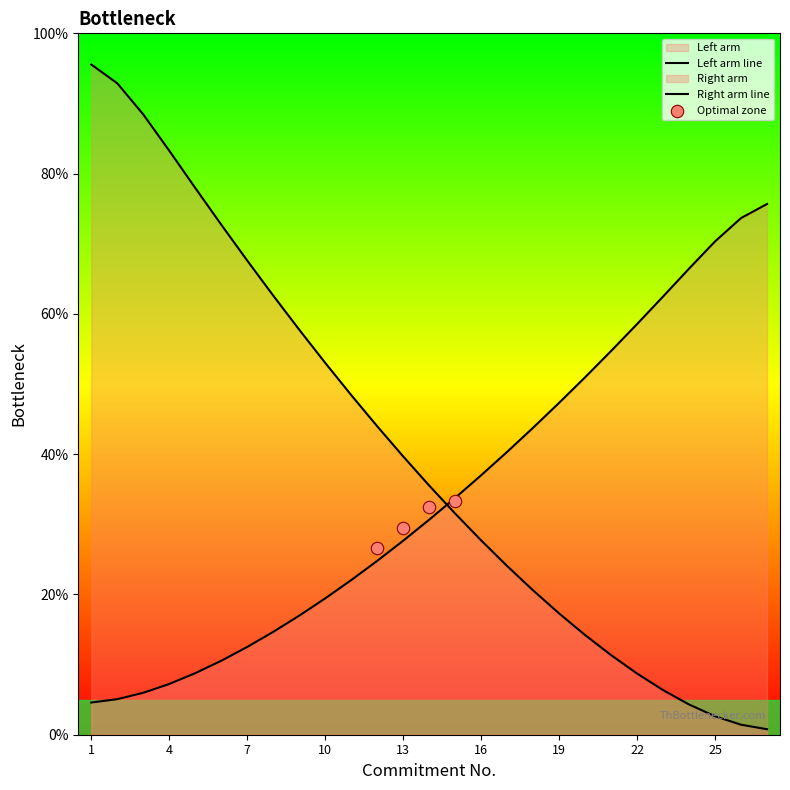

Approximately how many times larger is the value at 6 compared to 16?

0.3